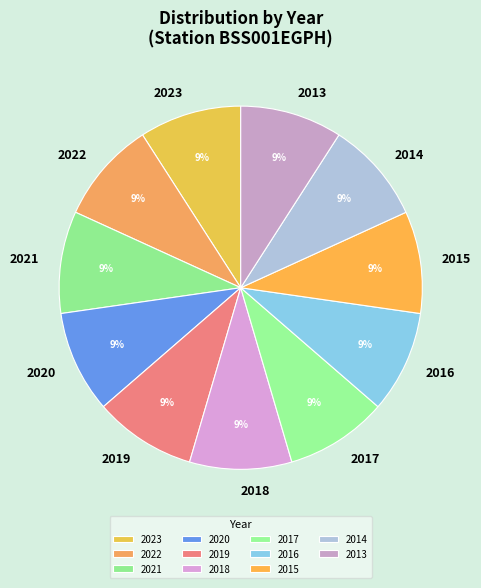

How many segments does this pie chart have?

11